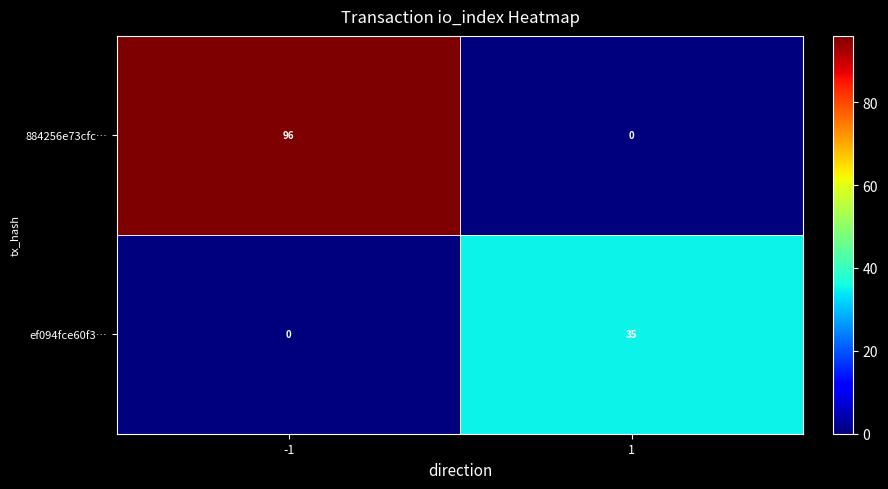

Is it true that 884256e73cfc… equals 0 at 1?

True